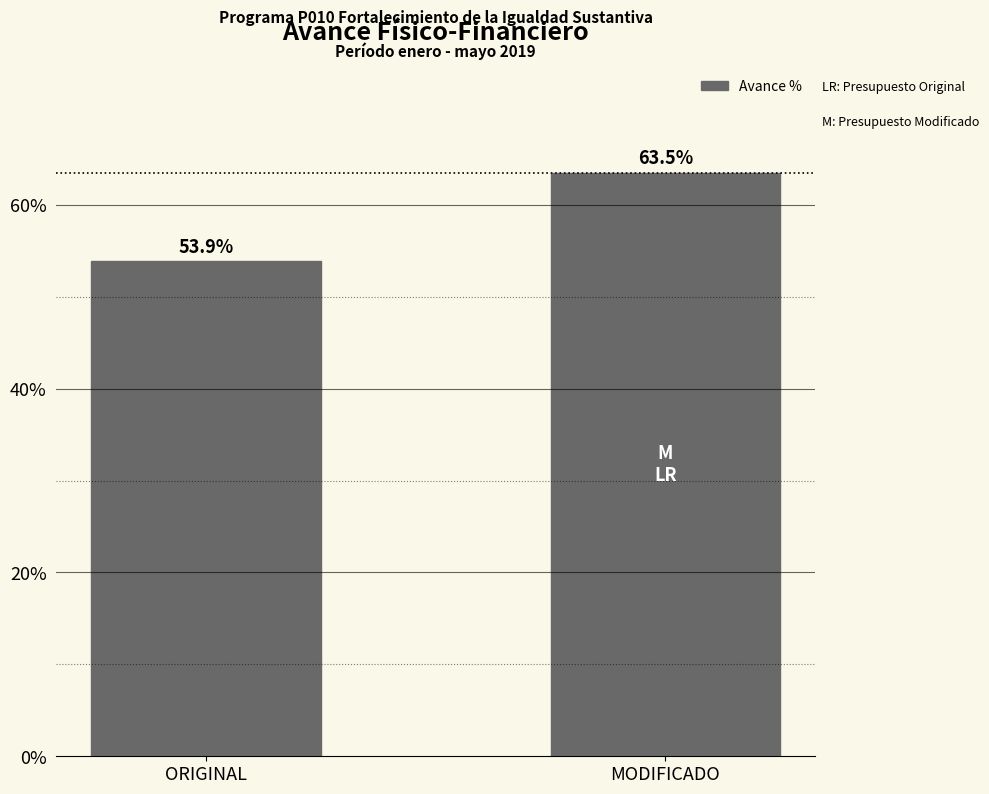

Reading left to right, what are all the values shown in this chart?

53.9	63.5